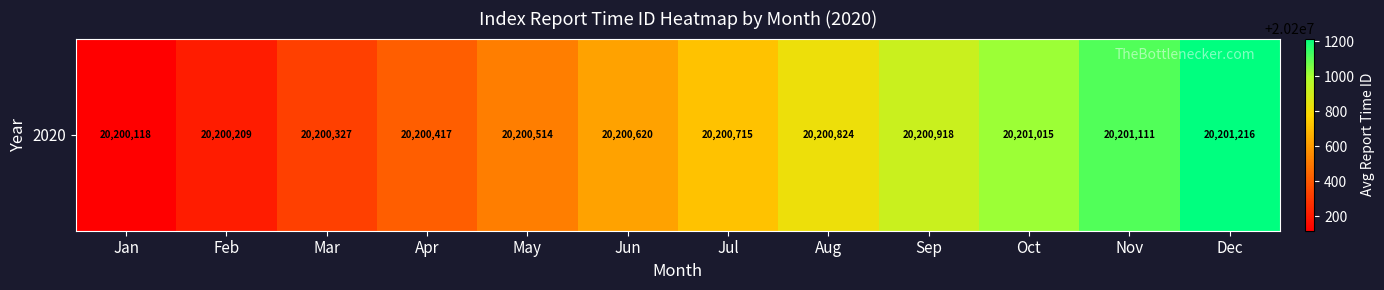

What is the change in value from Apr to Jul?

+298.8